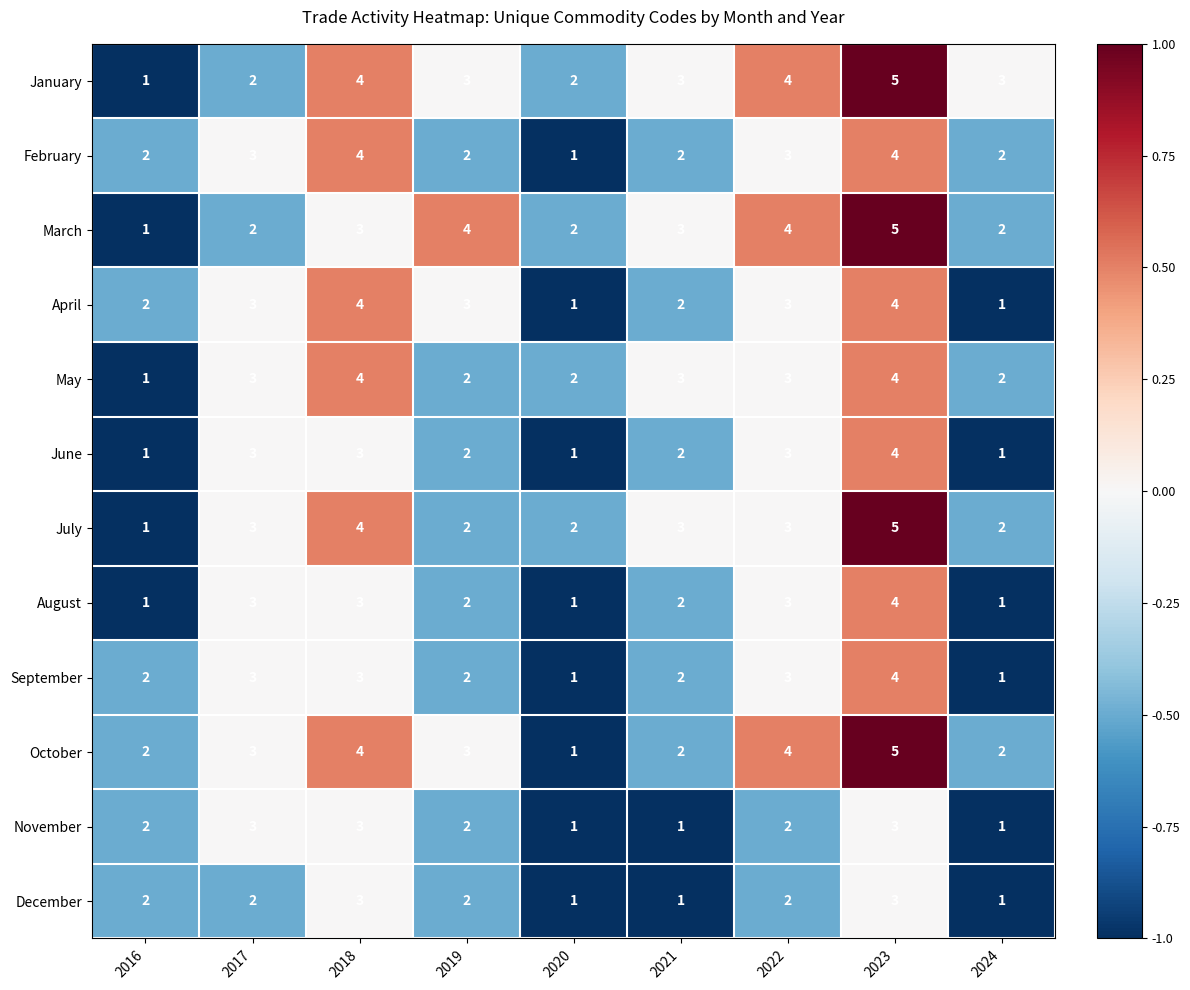

The value of September at 2022 is 3. True or false?

True